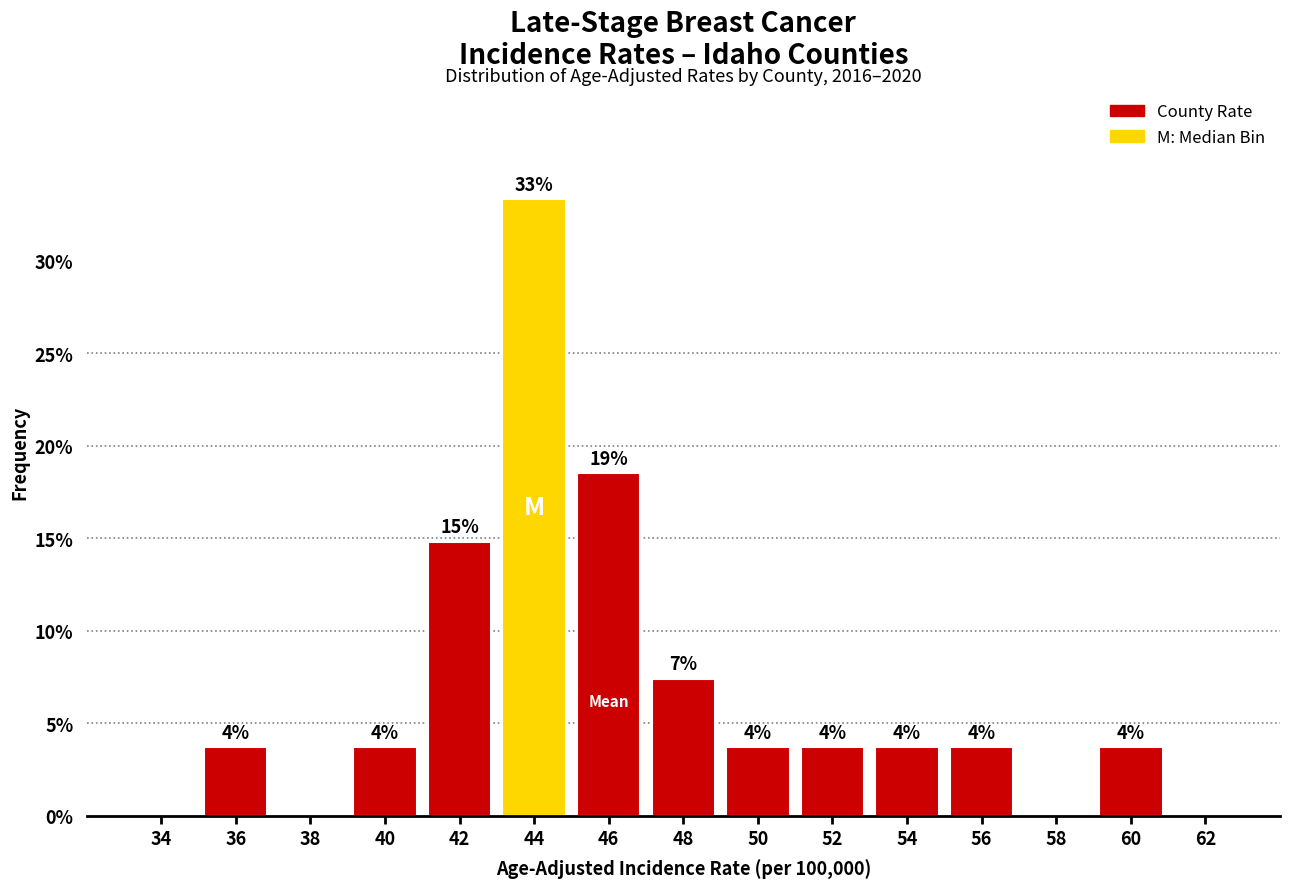

Are the bars horizontal?

No